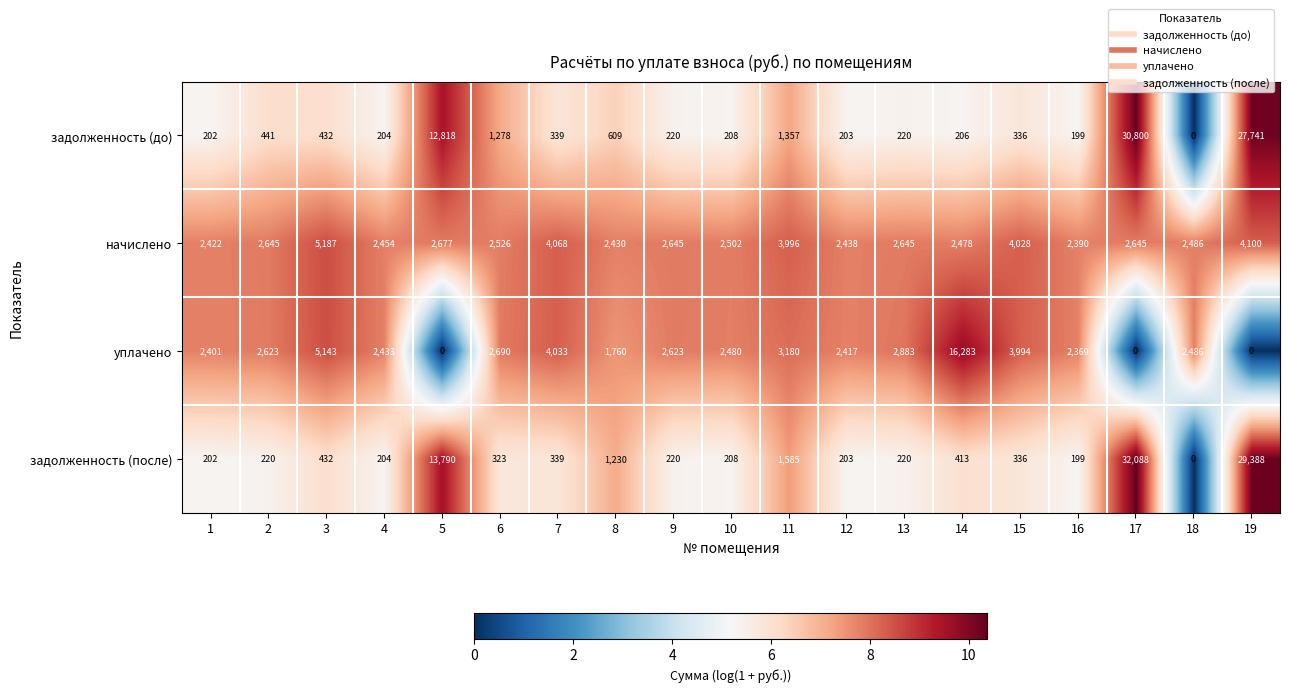

How many data points does each series have?

19